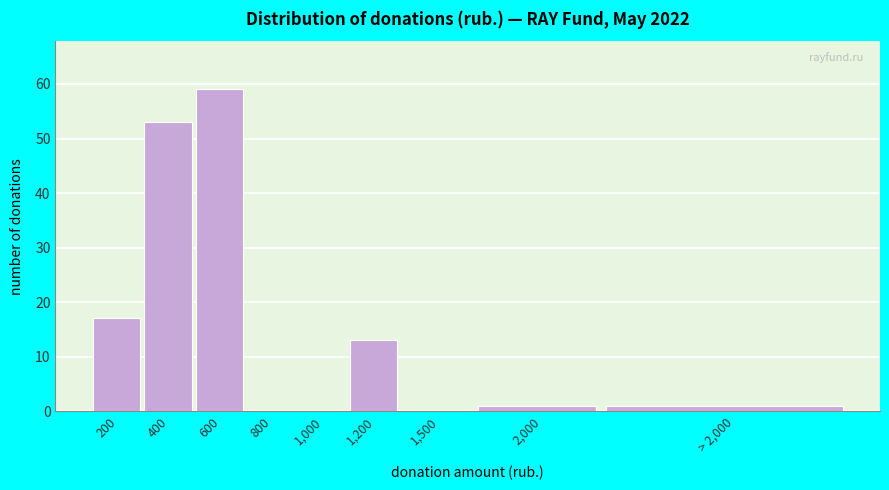

Reading left to right, list all the values displayed in this chart.

200=17	400=53	600=59	800=0	1,000=0	1,200=13	1,500=0	2,000=1	> 2,000=1